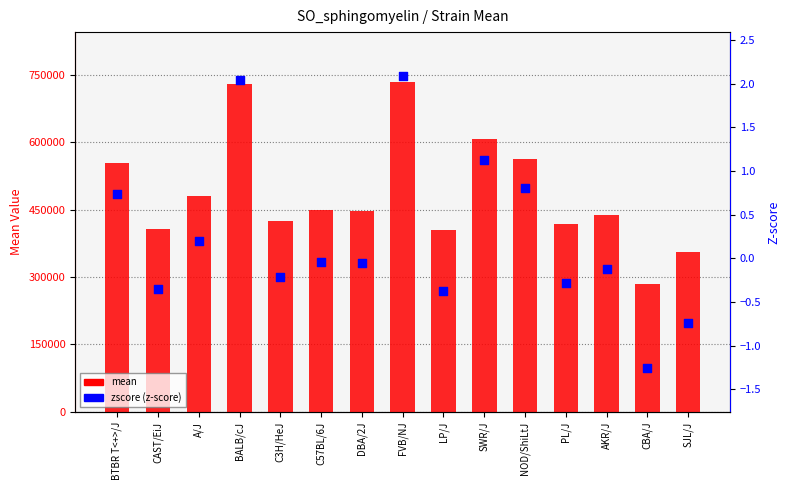

Is the value of mean at BALB/cJ greater than the value of zscore (z-score) at LP/J?

Yes